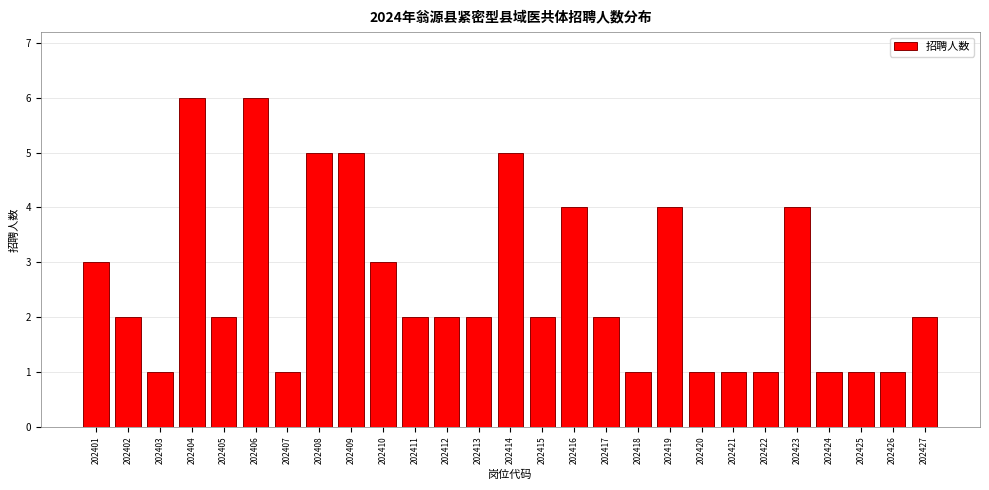

Reading right to left, extract all data points from this chart.

202427=2	202426=1	202425=1	202424=1	202423=4	202422=1	202421=1	202420=1	202419=4	202418=1	202417=2	202416=4	202415=2	202414=5	202413=2	202412=2	202411=2	202410=3	202409=5	202408=5	202407=1	202406=6	202405=2	202404=6	202403=1	202402=2	202401=3